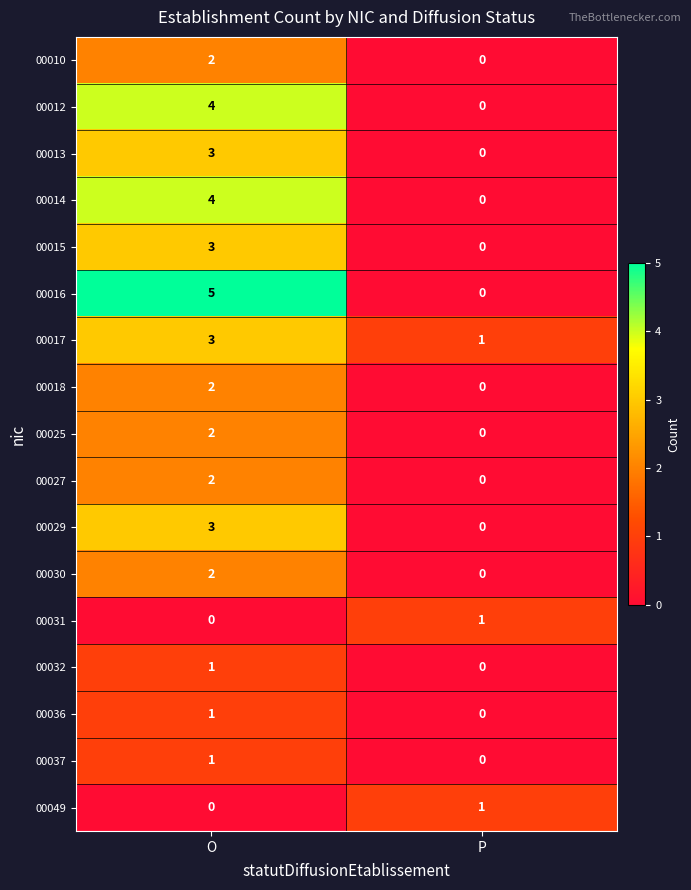

The value of 00025 at P is -1. True or false?

False